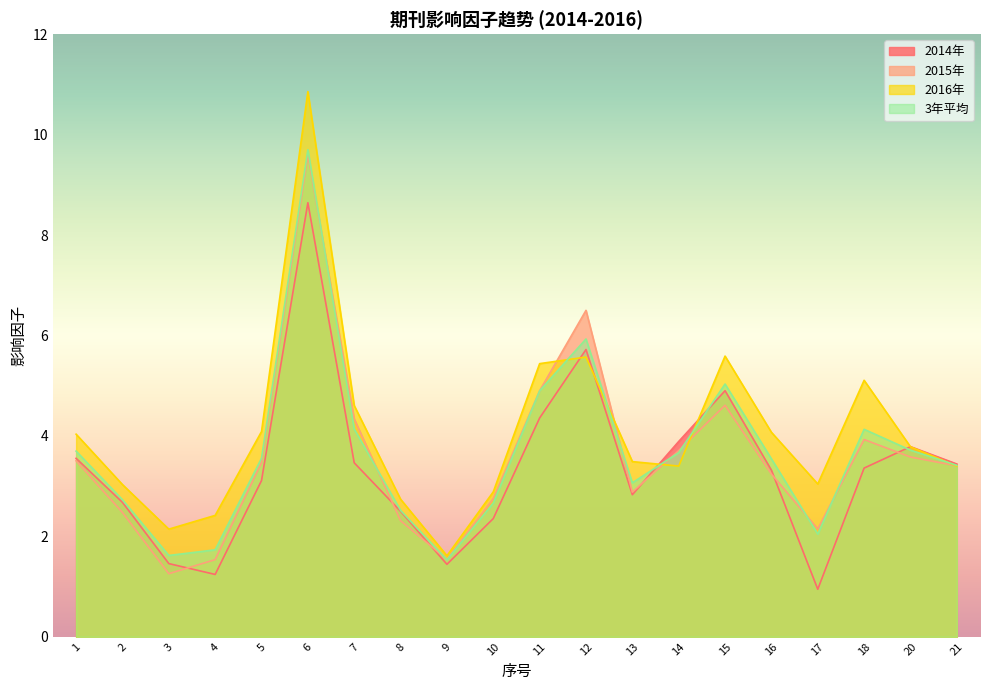

After their last crossing, which series has the higher values: 3年平均 or 2014年?

2014年